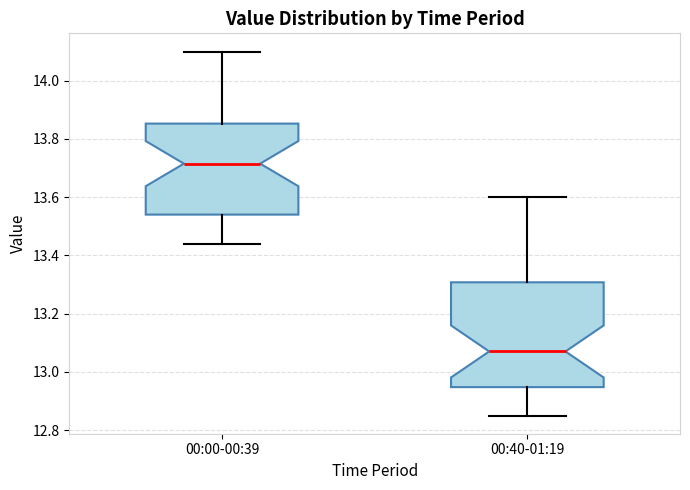

Reading left to right, read every box against the y-axis: the position of its median line, the range the box covers, and the ends of its whiskers. The values are not printed on the chart, so give them approximately, as read against the axis.

00:00-00:39: median 13.72, box 13.54 to 13.86, whiskers 13.44 to 14.10
00:40-01:19: median 13.08, box 12.94 to 13.30, whiskers 12.86 to 13.60